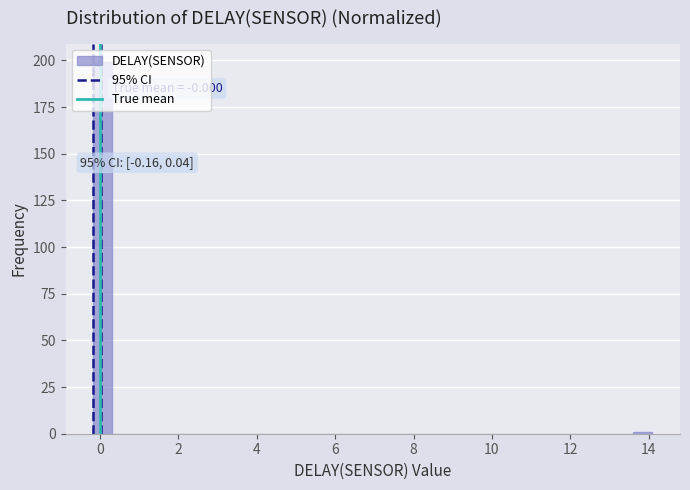

Read against the x-axis, roughly where is the centre of the tallest bar?

0.0